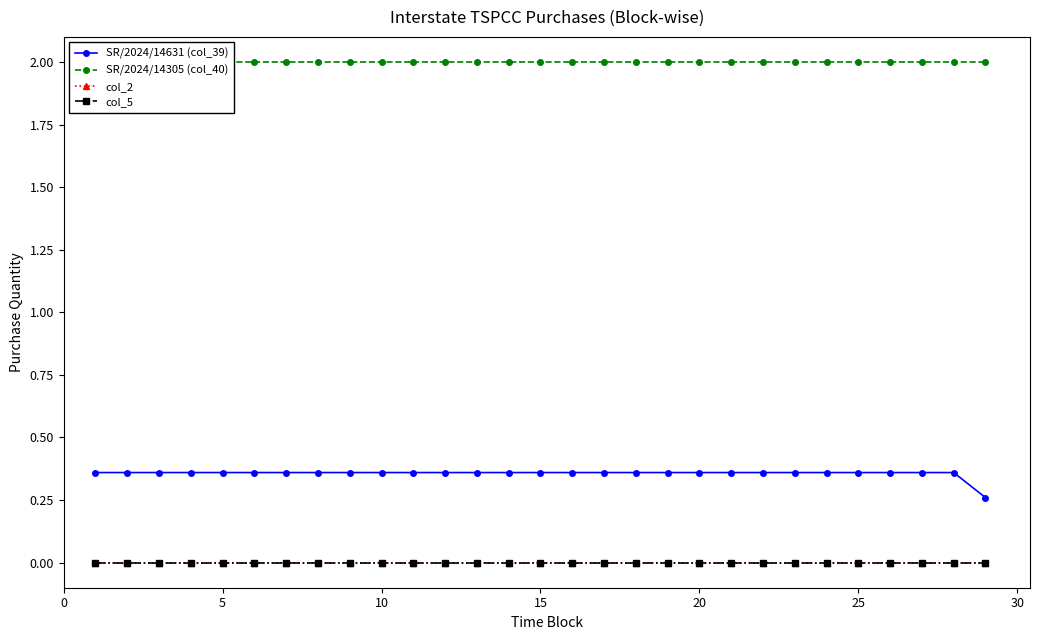

Does the chart have visible grid lines?

No